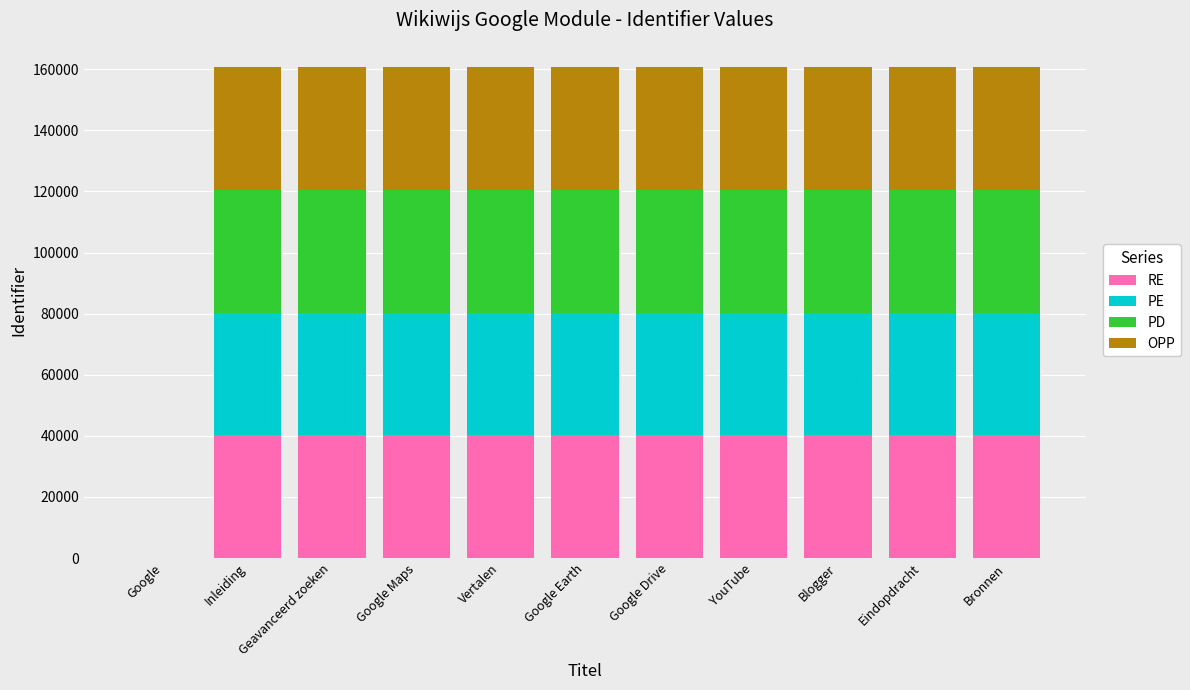

What is the maximum value for RE?

40166.0